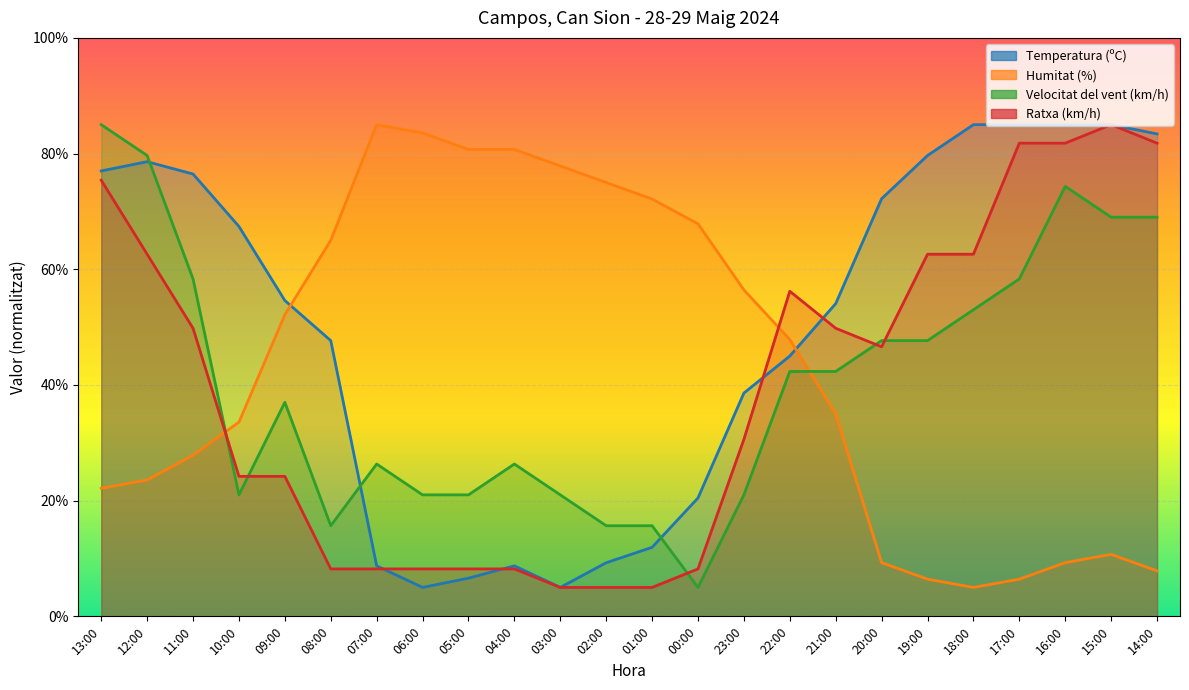

Between 12:00 and 18:00, which is larger?

18:00